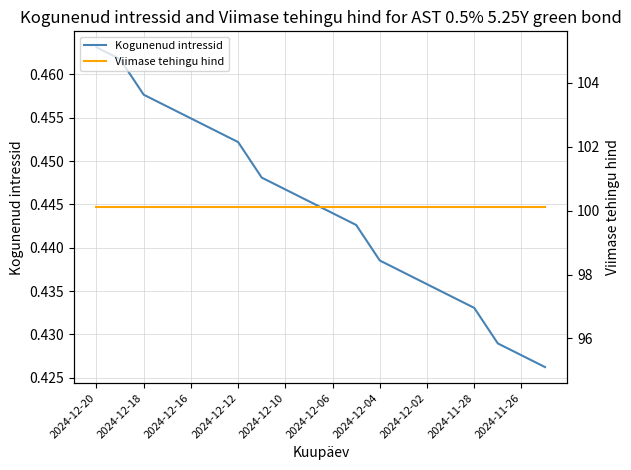

True or false: Kogunenud intressid has a value of 0.6 at 2024-12-04.

False